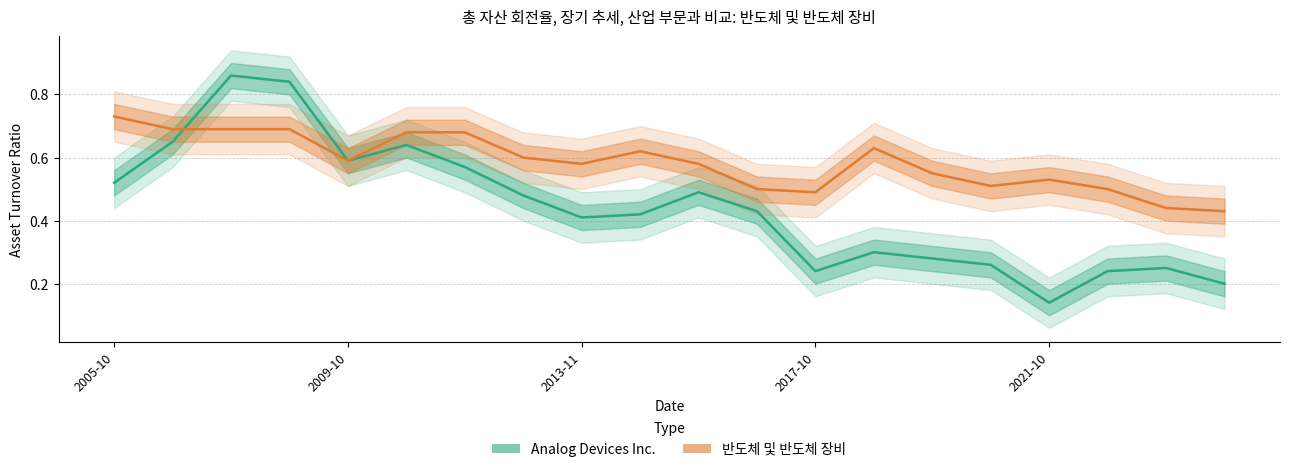

What is the value of the 반도체 및 반도체 장비 point at the 6th from the left?

0.7